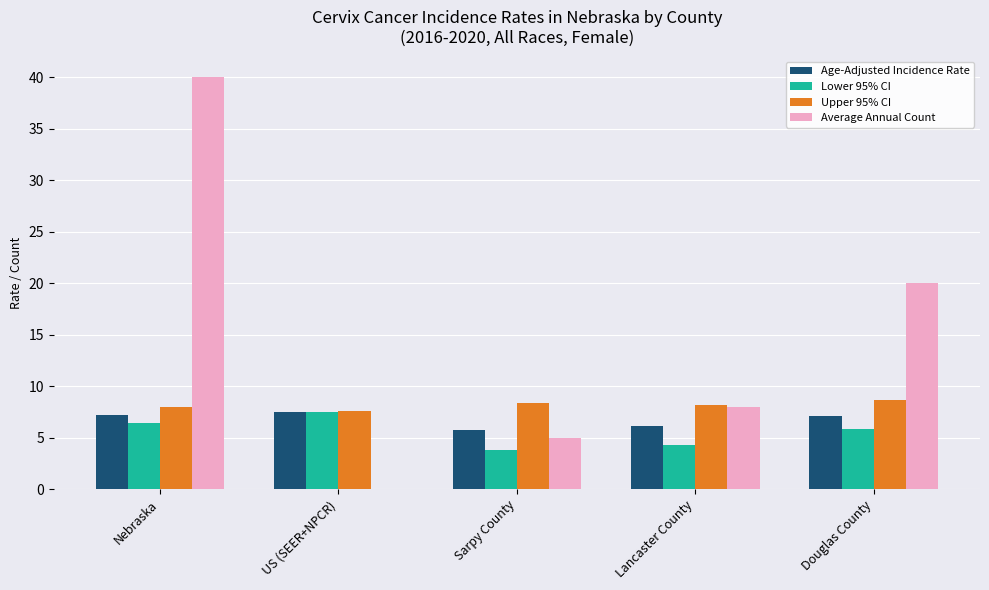

What is the sum of all Lower 95% CI values?

27.8